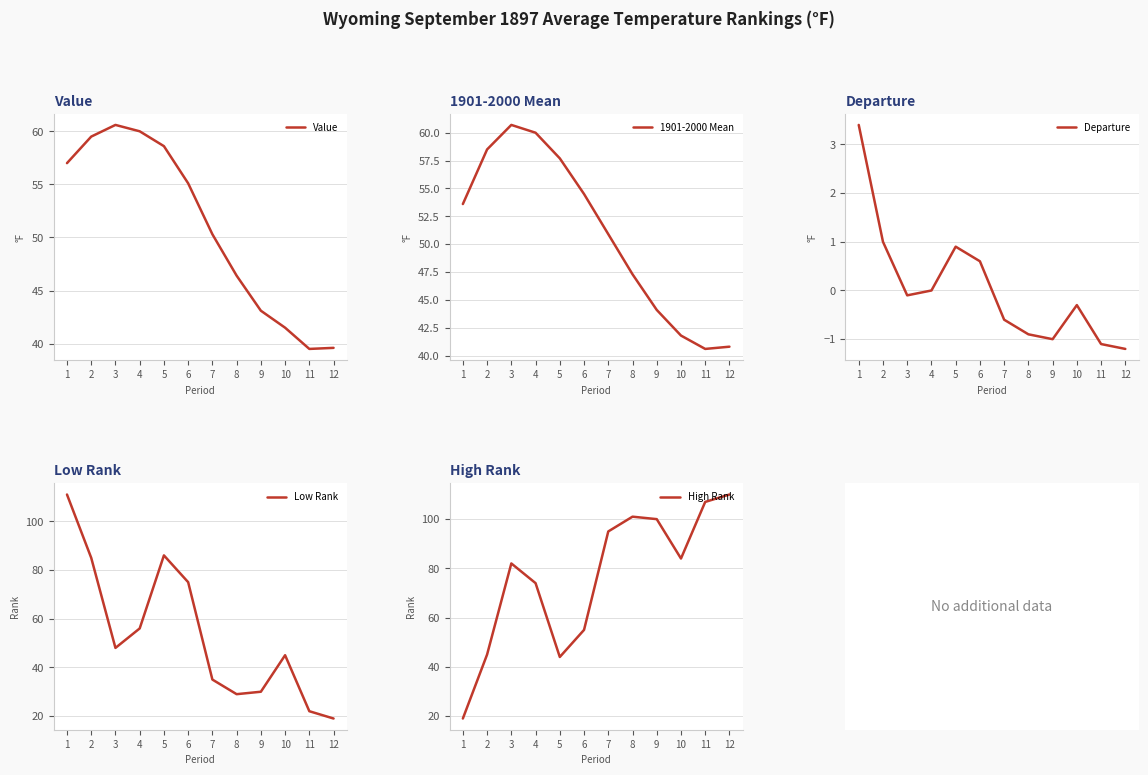

How many lines are shown in the chart?

5